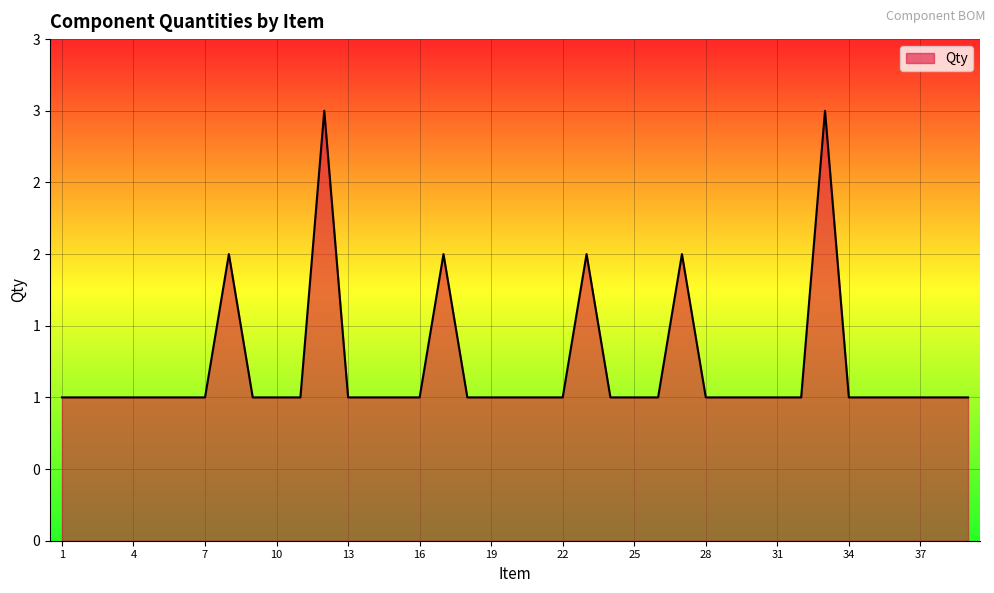

How many interior local peaks (higher than both neighbors) does the data have?

6